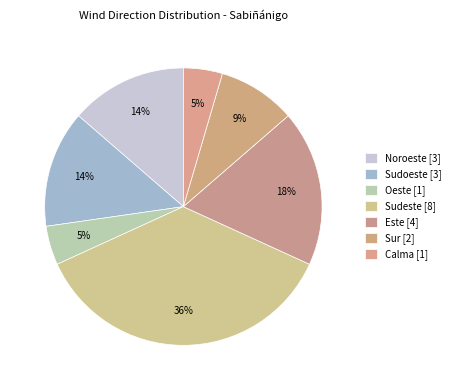

Is there a majority slice in this chart?

No